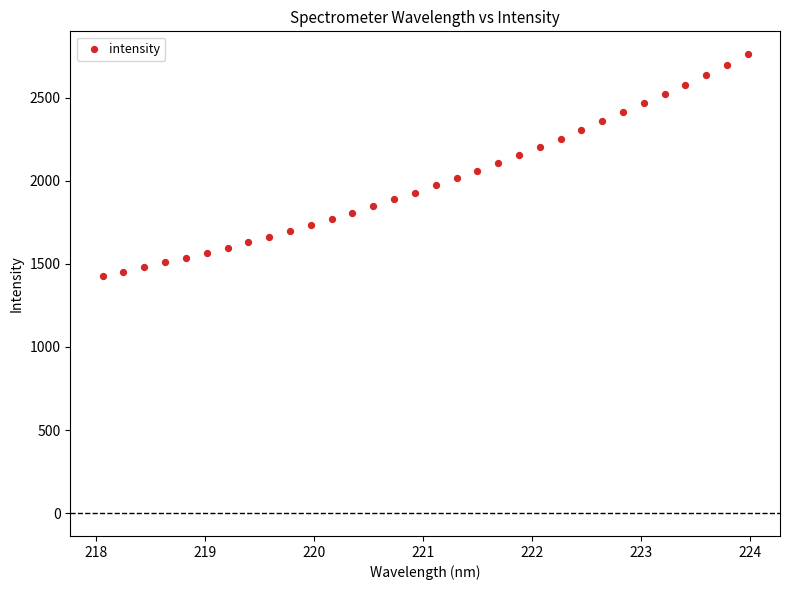

What is the range of Y values (max minus min)?

1336.0